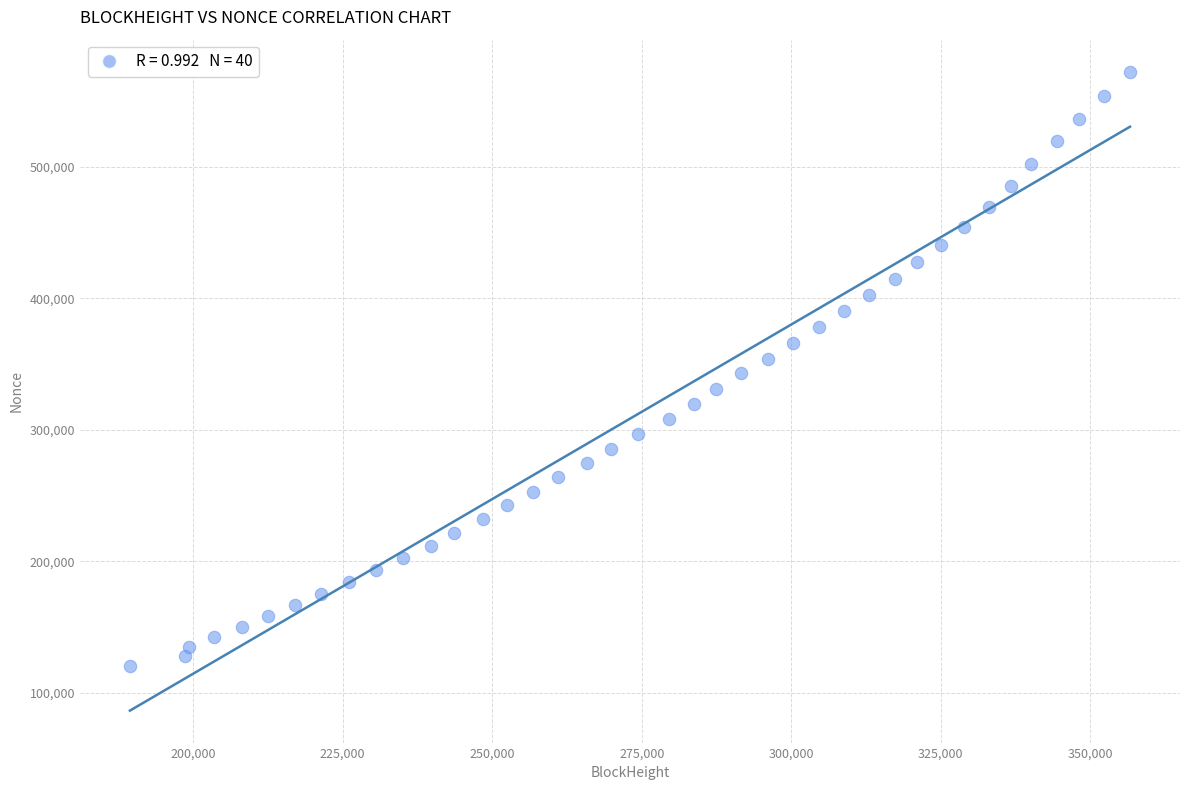

What is the range of Y values (max minus min)?

451777